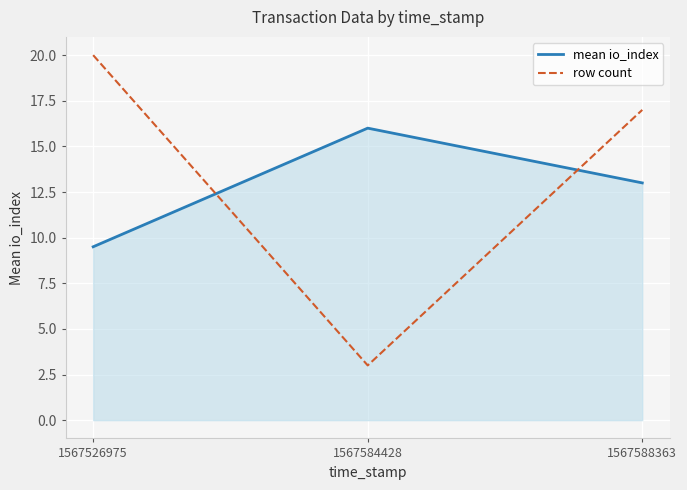

Reading left to right, transcribe all the data shown in this chart.

mean io_index: 9.5	16.0	13.0
row count: 20.0	3.0	17.0